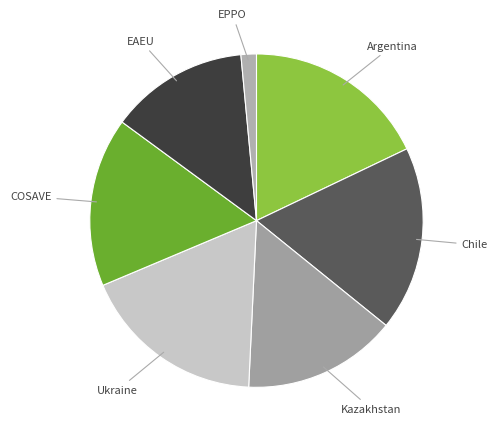

Is the sum of Ukraine and EAEU greater than half?

No